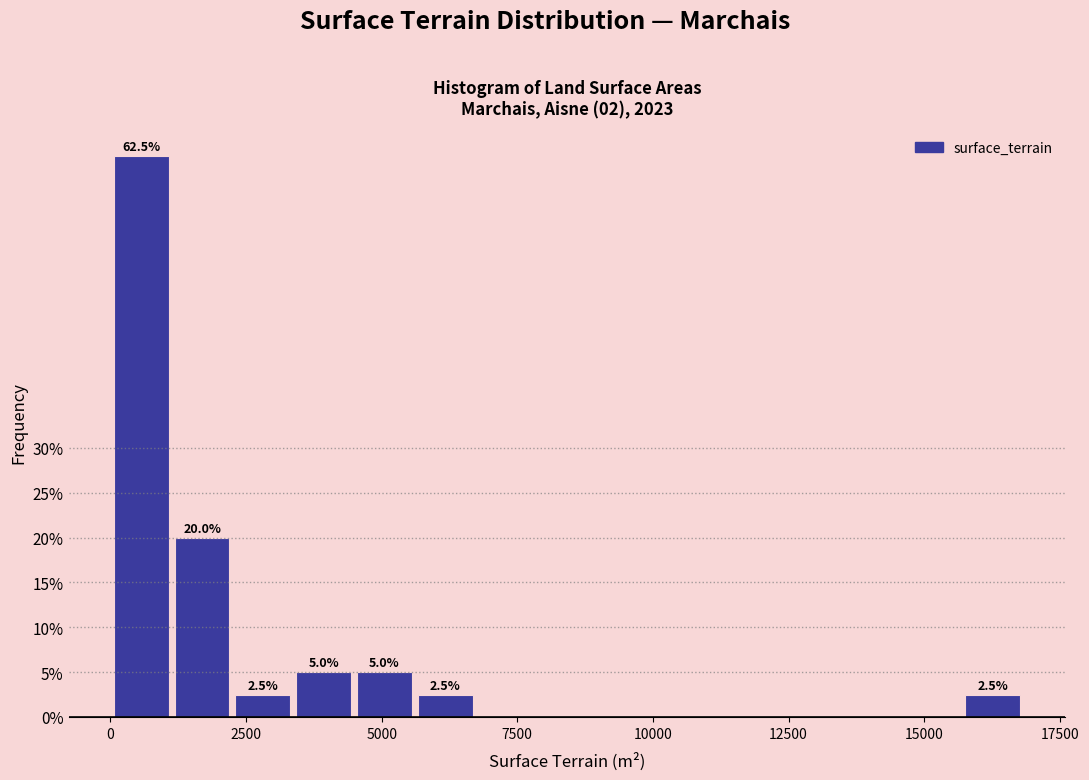

Around what value on the x-axis is the tallest bar? Give the approximate position of its centre, as read against the axis.

500